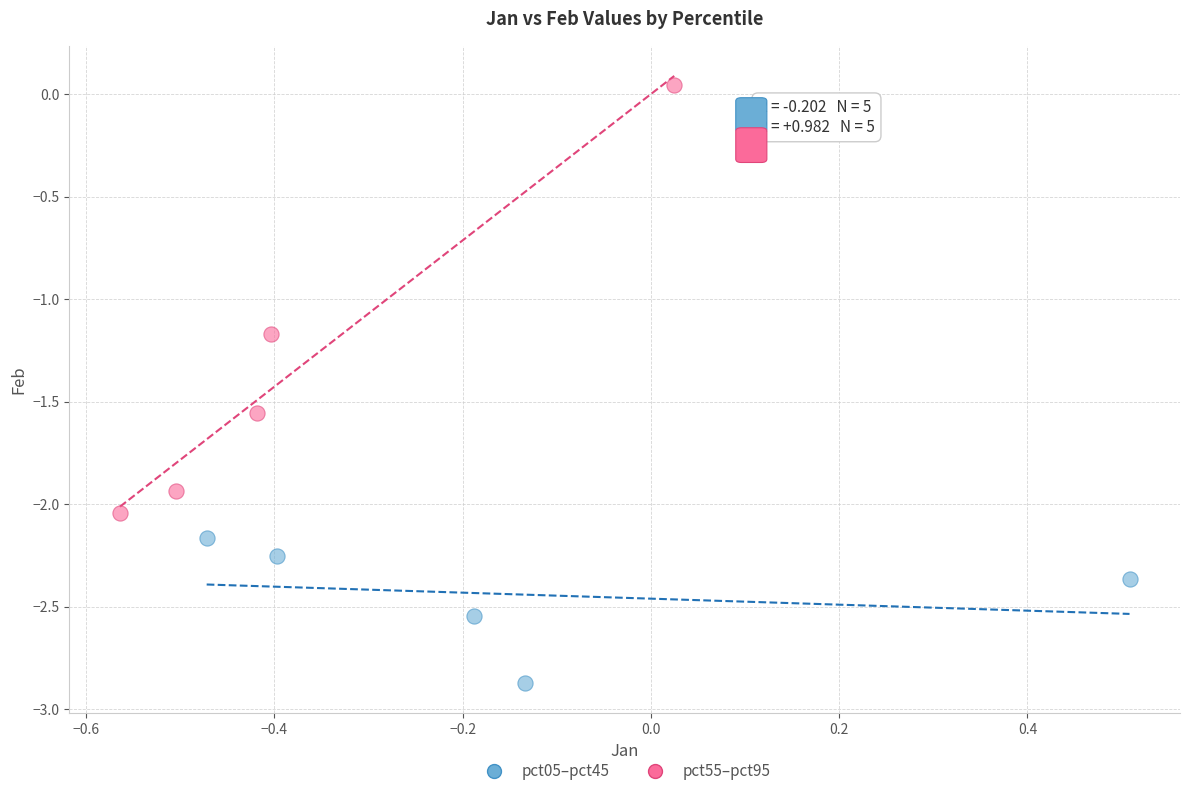

Which series contains the lowest Y value?

pct05–pct45